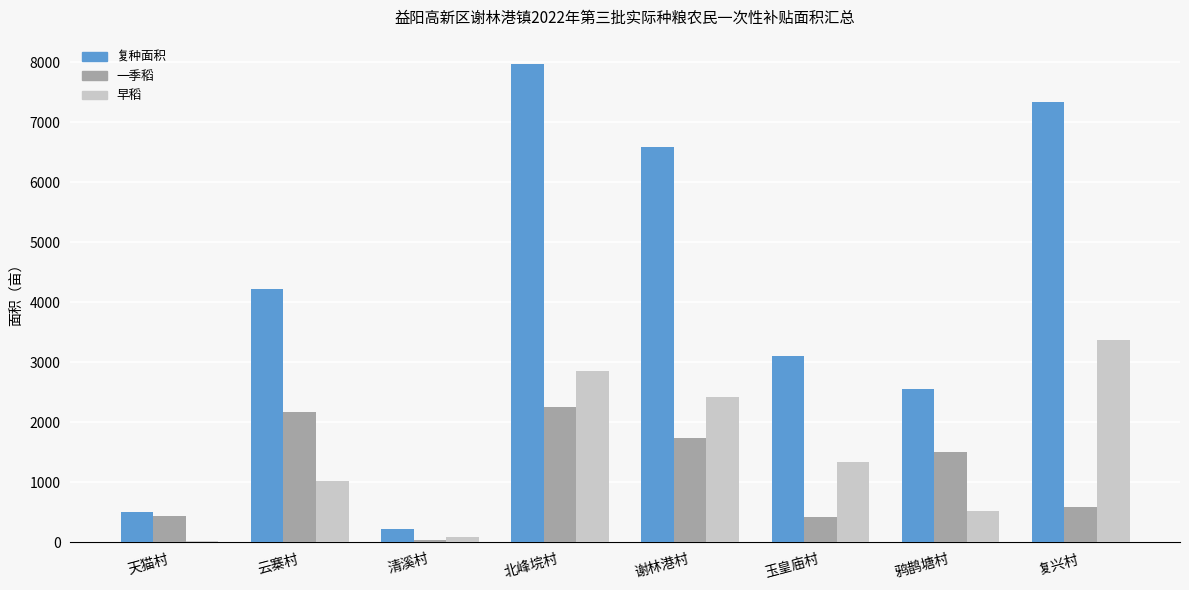

At which label is 早稻 closest to 1701?

玉皇庙村